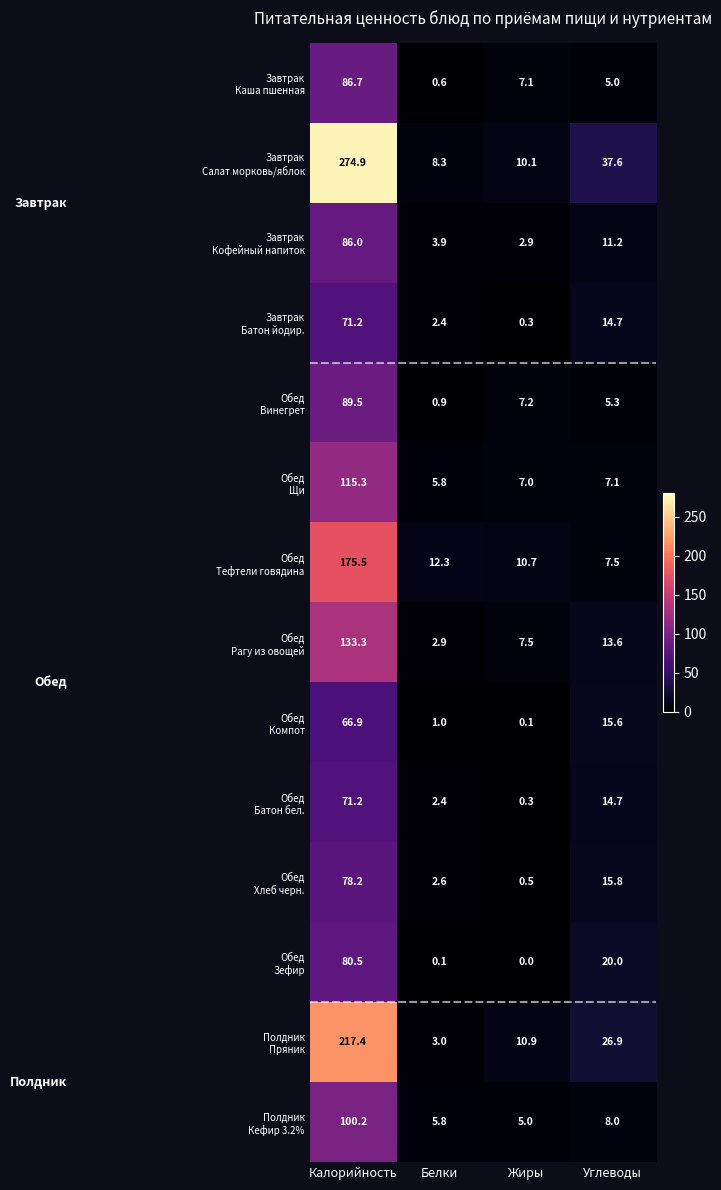

What is the difference between the highest and lowest values at Калорийность?

208.0